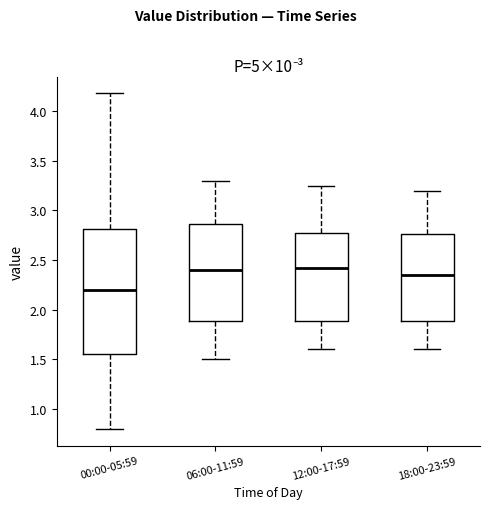

Where does the lower whisker of the box for 18:00-23:59 end on the y-axis? The values are not printed on the chart, so give them approximately, as read against the axis.

1.60